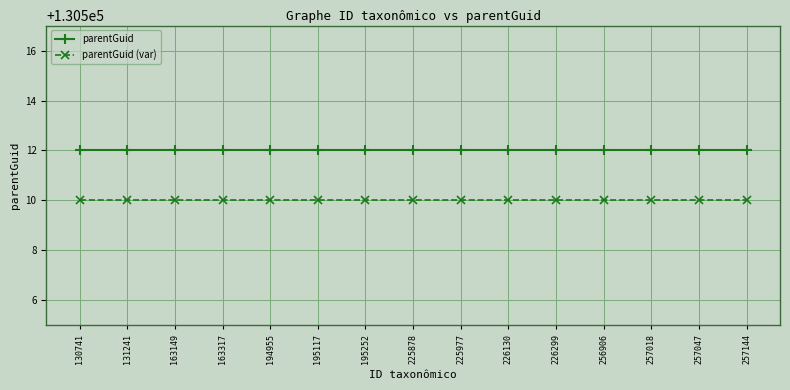

Reading left to right, list all the values displayed in this chart.

parentGuid: 130512	130512	130512	130512	130512	130512	130512	130512	130512	130512	130512	130512	130512	130512	130512
parentGuid (var): 130510	130510	130510	130510	130510	130510	130510	130510	130510	130510	130510	130510	130510	130510	130510